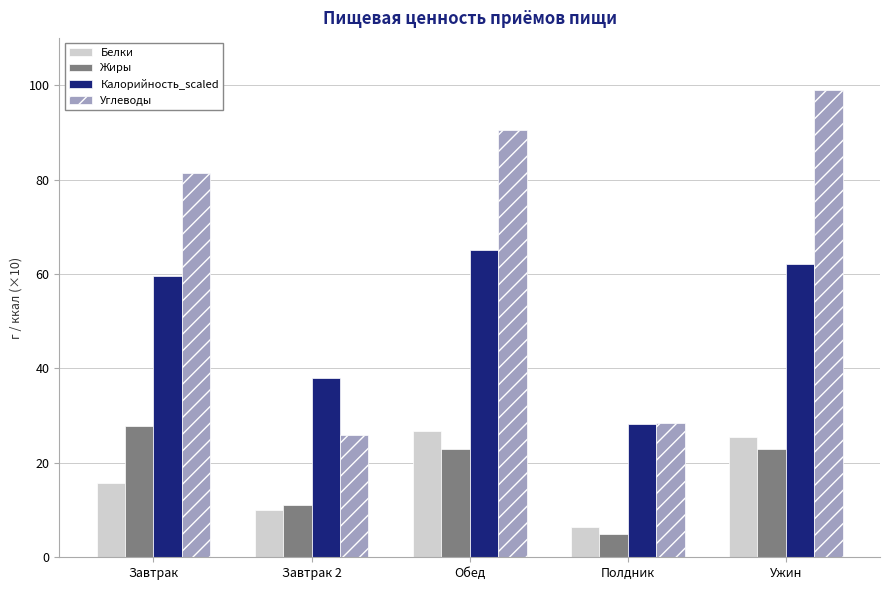

Rank the categories by Калорийность_scaled value from highest to lowest.

Обед, Ужин, Завтрак, Завтрак 2, Полдник